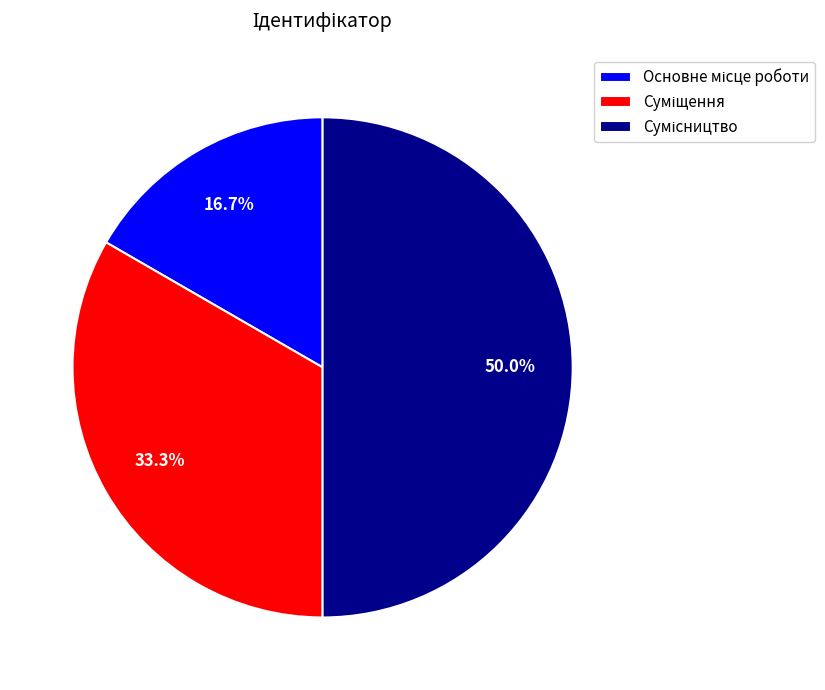

Rank the categories by value from lowest to highest.

Основне місце роботи, Суміщення, Сумісництво